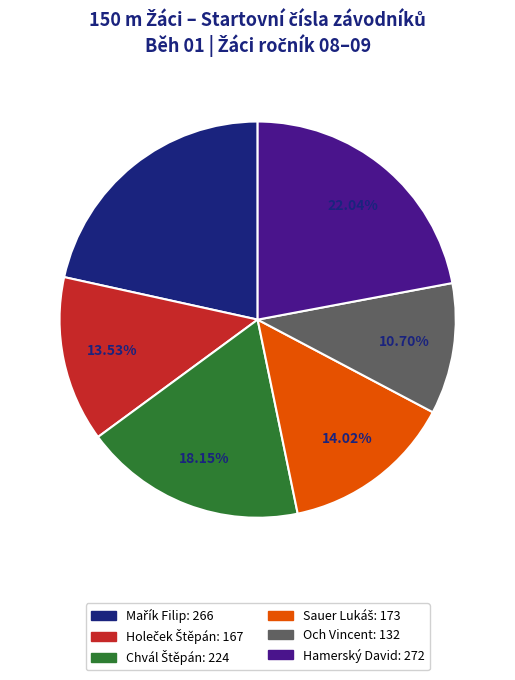

Is there a majority slice in this chart?

No